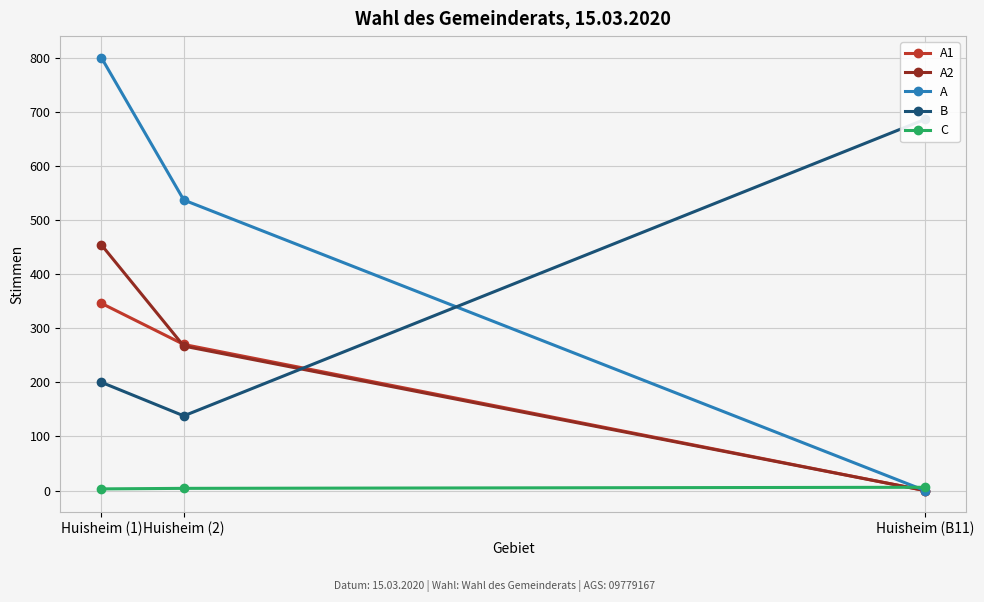

Between Huisheim (1) and Huisheim (B11), which is larger?

Huisheim (1)